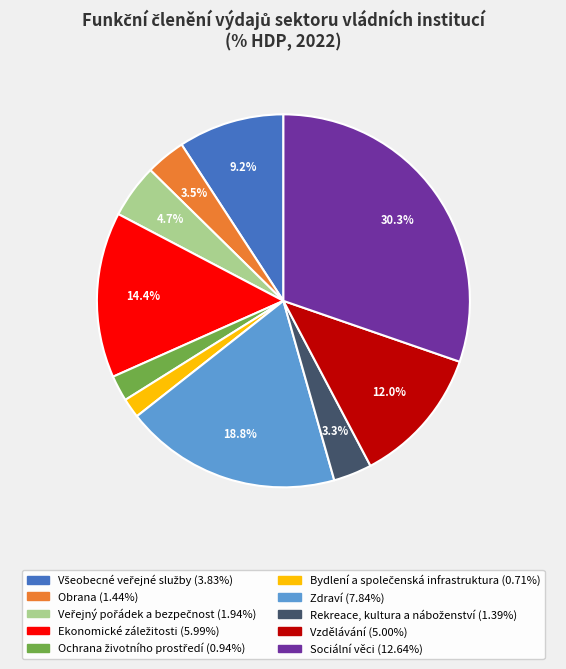

Which slice is the largest?

Sociální věci